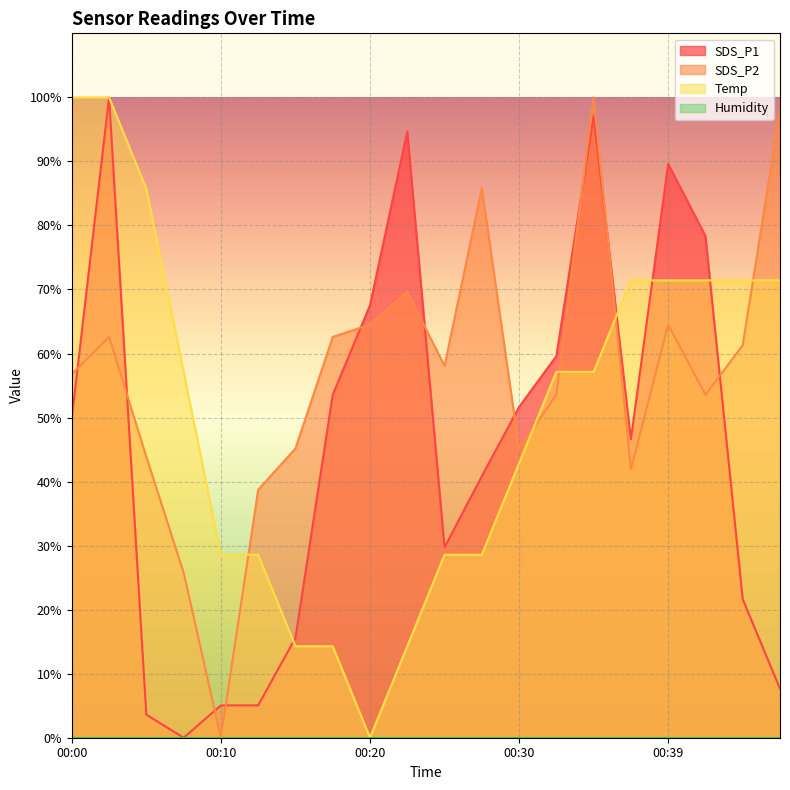

Reading left to right, transcribe all the data shown in this chart.

SDS_P1: 49.9	100.0	3.6	0.0	5.1	5.1	15.6	53.5	67.5	94.7	29.7	40.8	51.7	59.6	97.1	46.6	89.6	78.4	21.6	7.6
SDS_P2: 56.8	62.6	43.9	25.8	0.0	38.7	45.2	62.6	64.5	69.7	58.1	85.8	45.2	53.5	100.0	41.9	64.5	53.5	61.3	98.1
Temp: 100.0	100.0	85.7	57.1	28.6	28.6	14.3	14.3	0.0	14.3	28.6	28.6	42.9	57.1	57.1	71.4	71.4	71.4	71.4	71.4